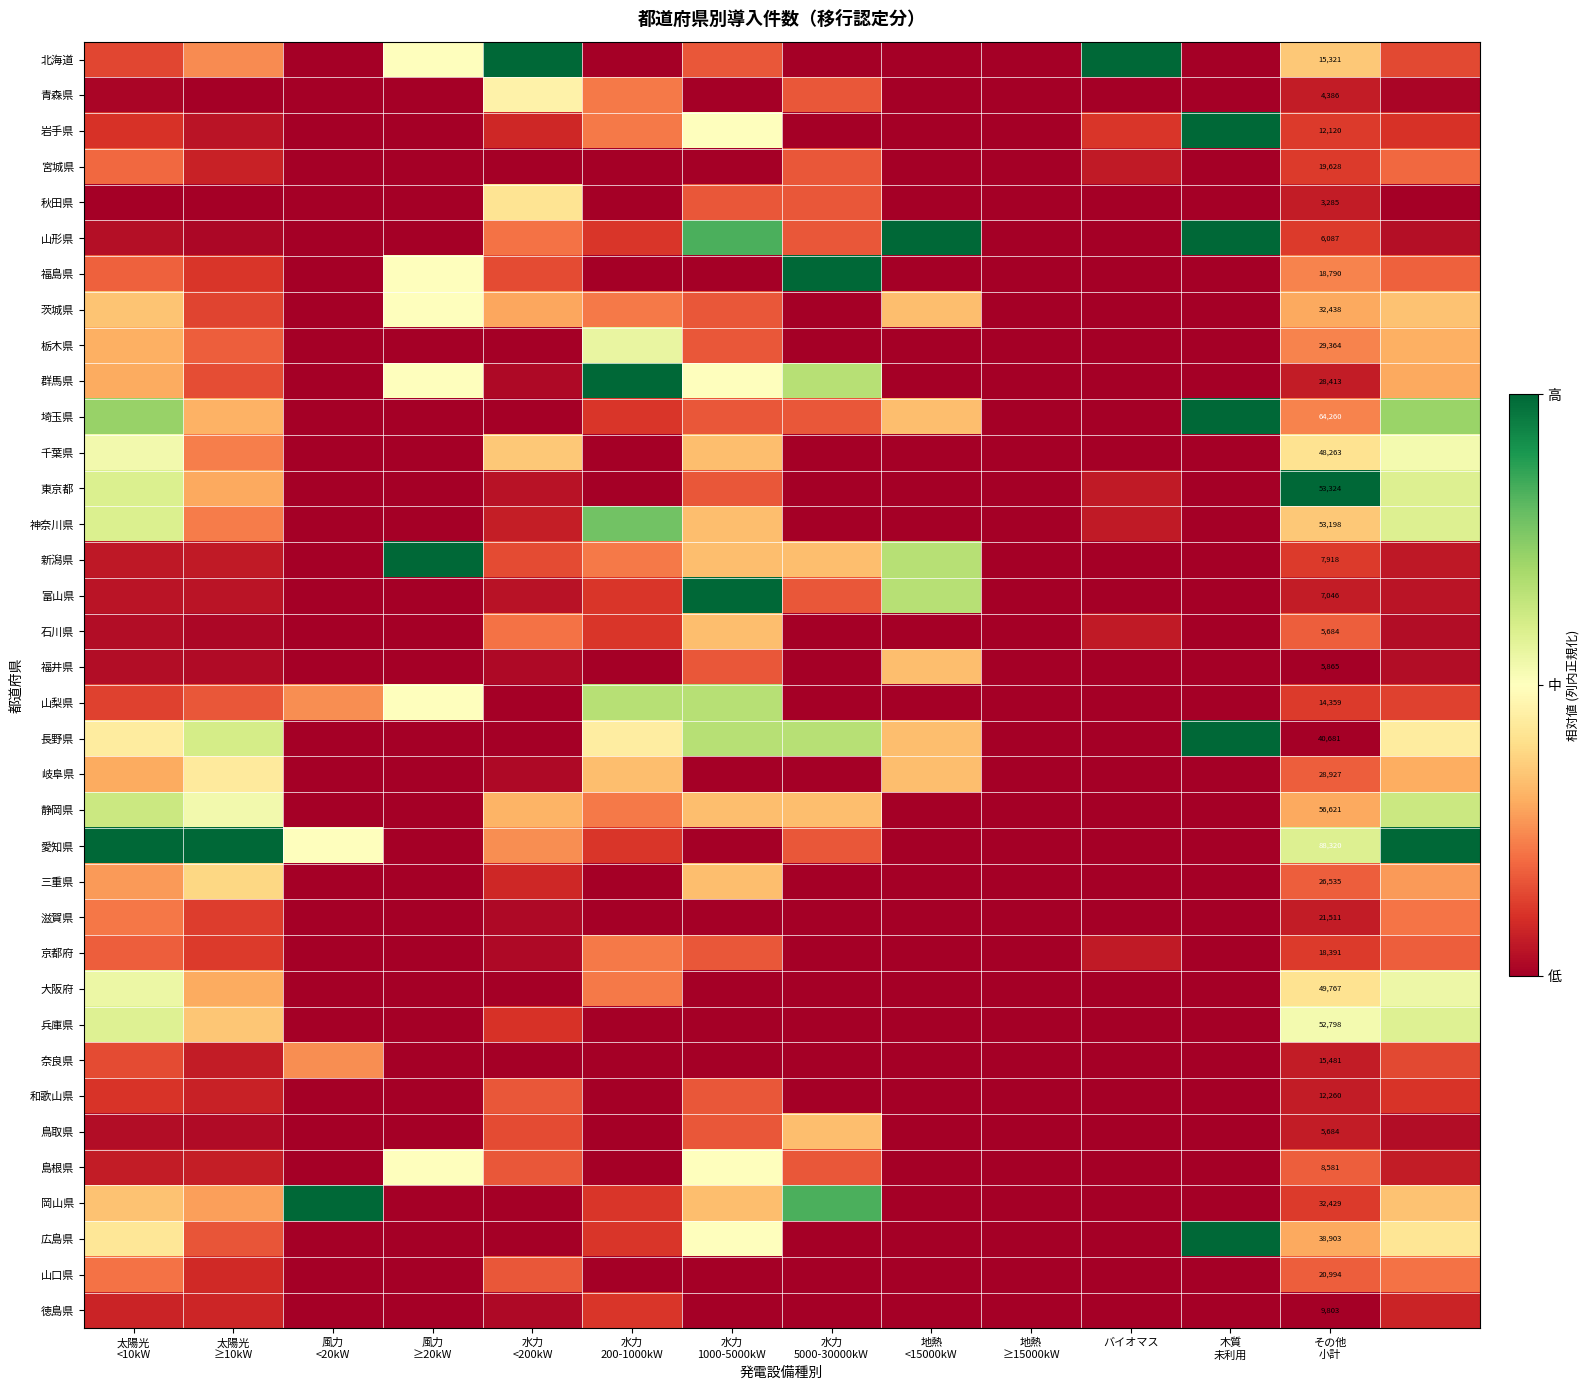

Between 風力 <20kW and 地熱 ≥15000kW, which series saw the biggest shift?

岡山県